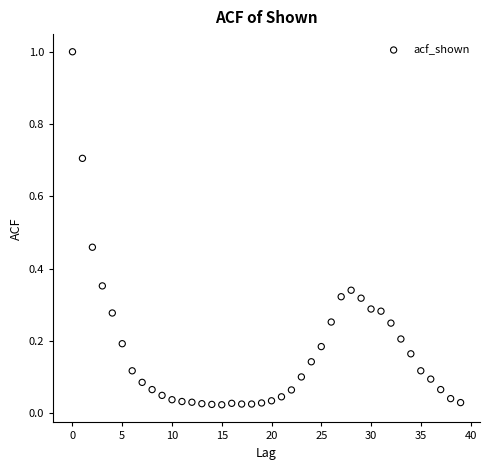

What is the range of Y values (max minus min)?

1.0